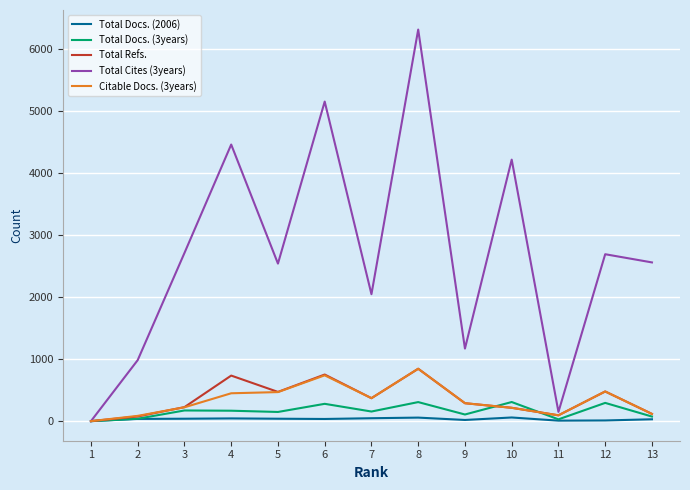

Where is the first local maximum for Total Refs.?

4